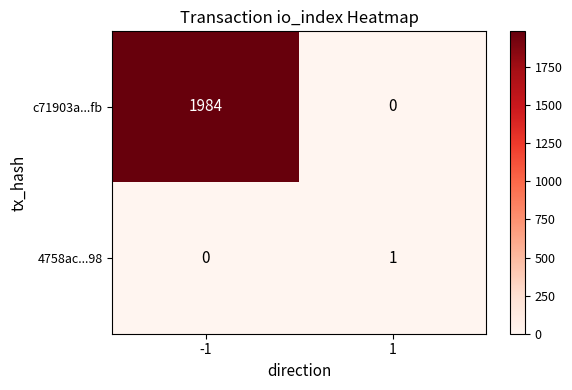

What is the difference between the maximum and minimum values in the c71903a...fb series?

1984